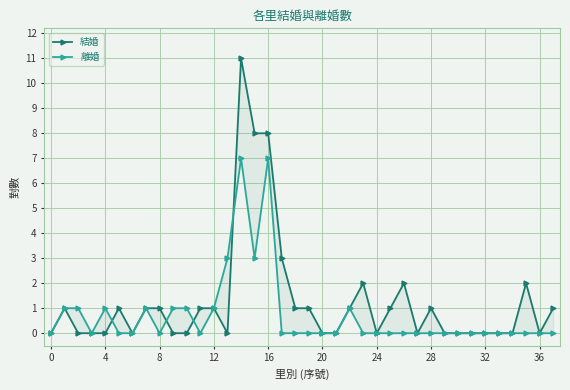

At which label does 結婚 first exceed 1?

14